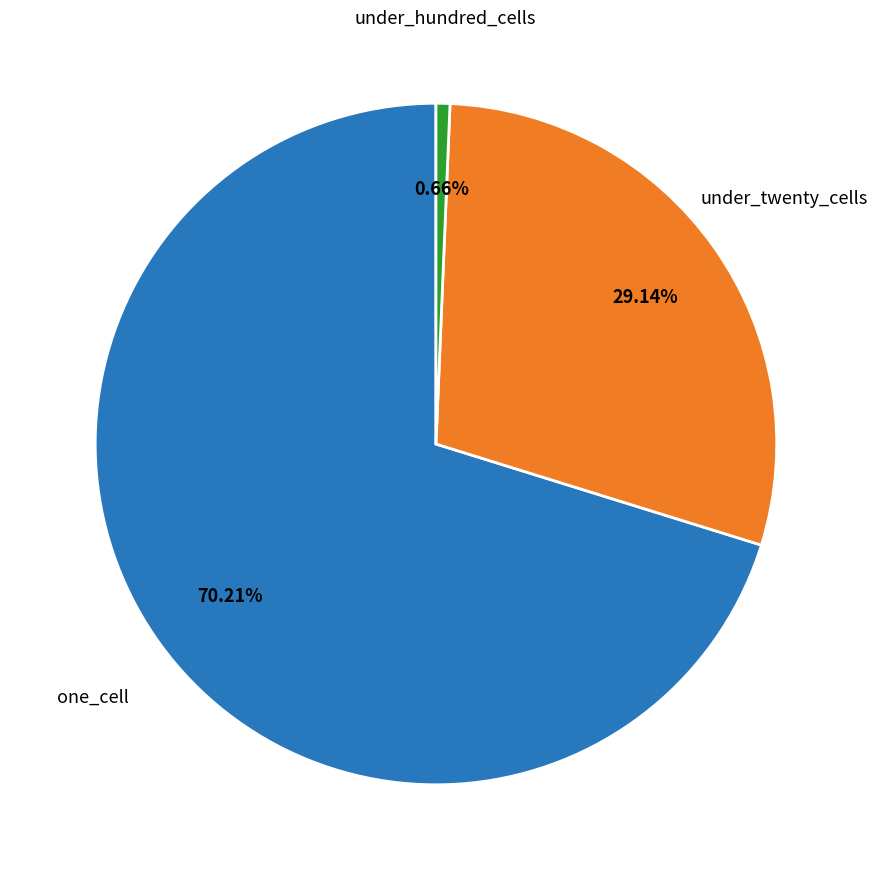

Is there a majority slice in this chart?

Yes